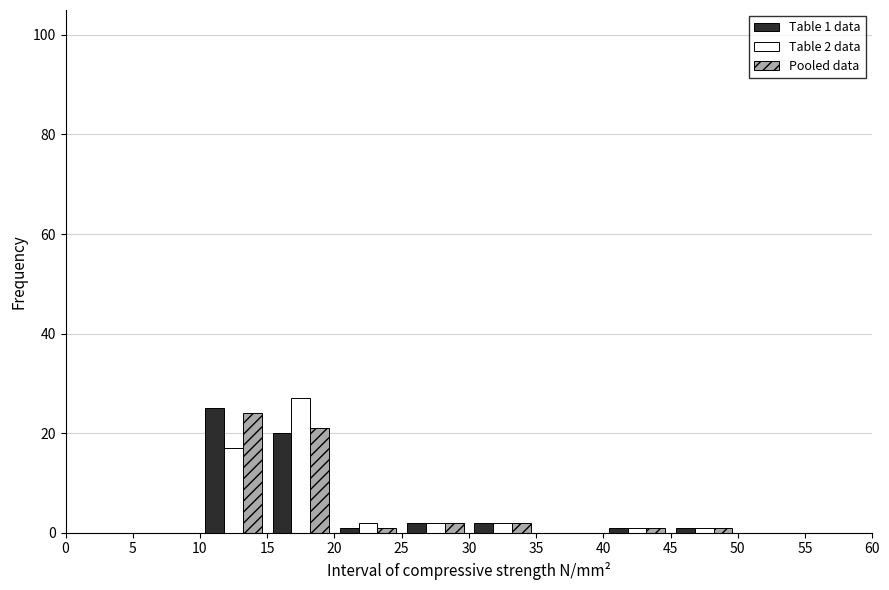

In the Pooled data series, which range on the x-axis has the tallest bar?

10 to 15